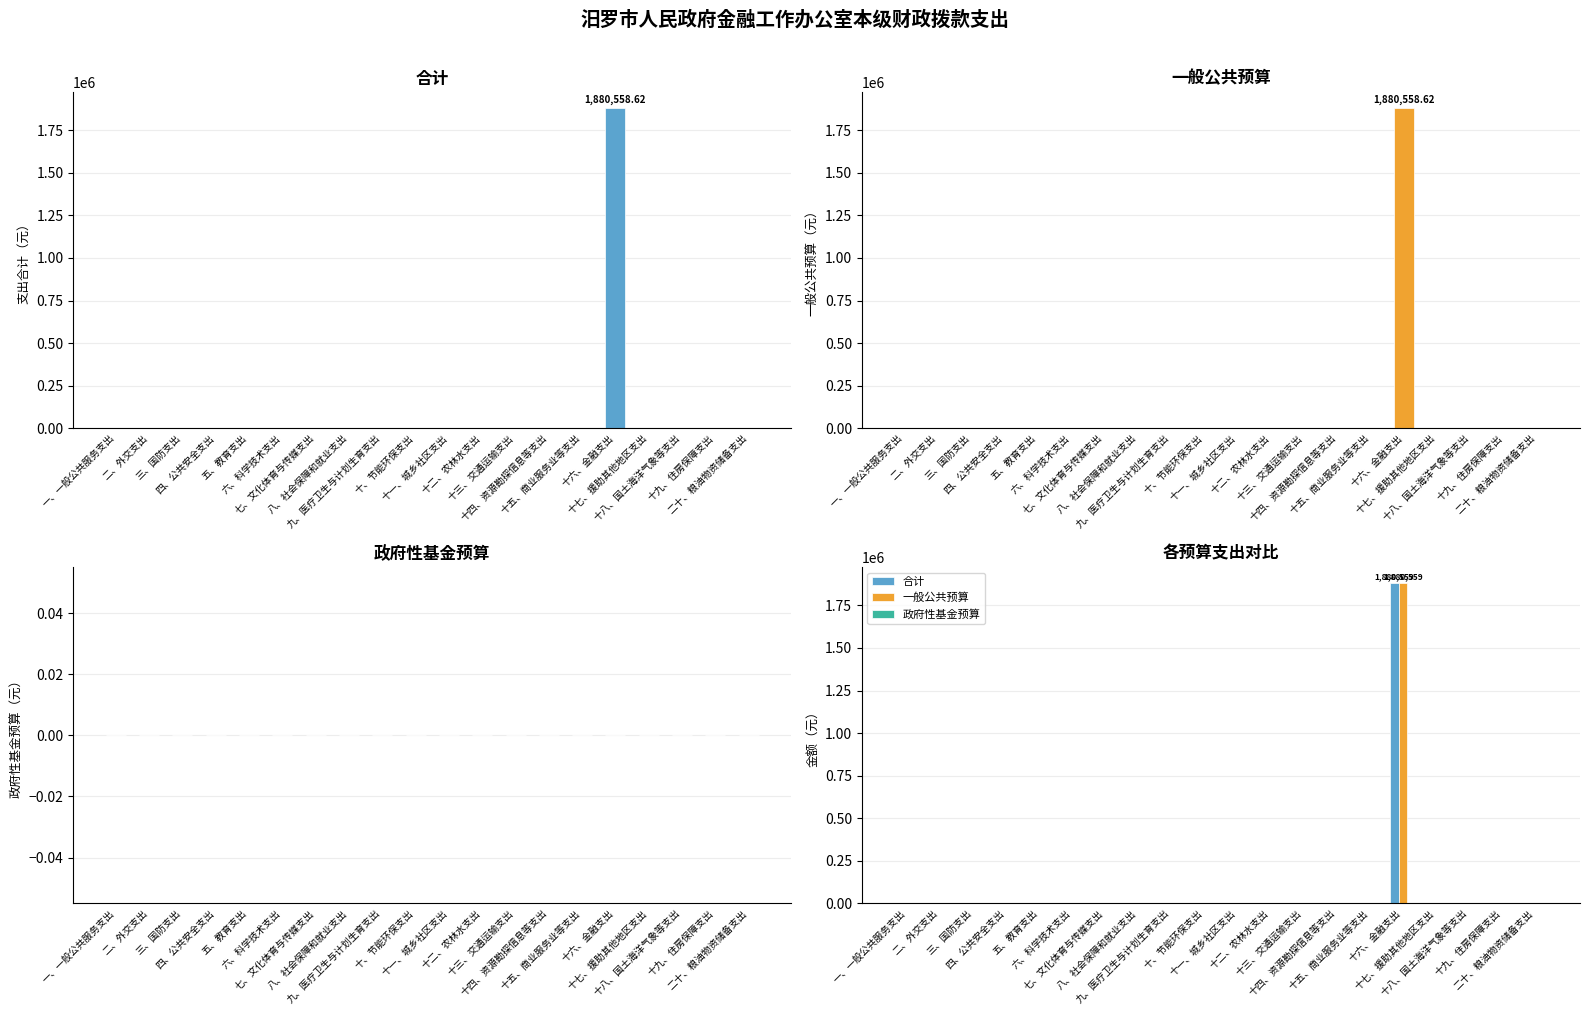

How many bars are there in total?

60